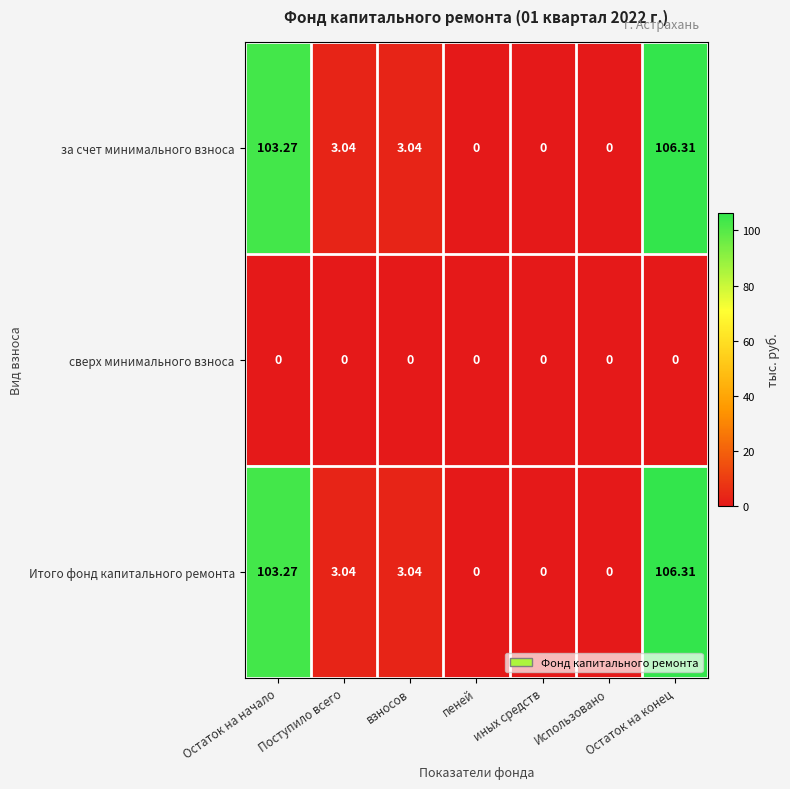

At which category does the chart reach its peak across all series?

Остаток на конец